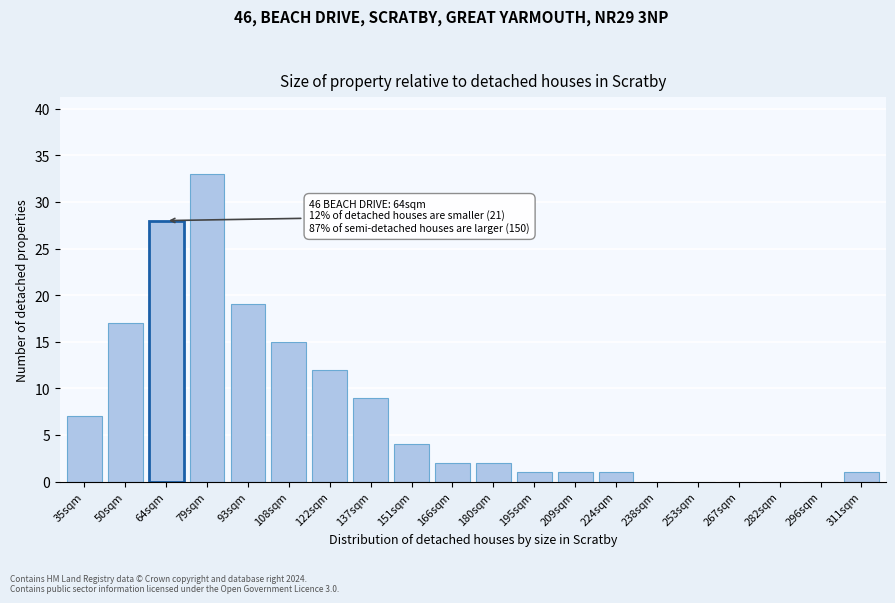

Reading left to right, transcribe all the data shown in this chart.

35sqm=7	50sqm=17	64sqm=28	79sqm=33	93sqm=19	108sqm=15	122sqm=12	137sqm=9	151sqm=4	166sqm=2	180sqm=2	195sqm=1	209sqm=1	224sqm=1	238sqm=0	253sqm=0	267sqm=0	282sqm=0	296sqm=0	311sqm=1